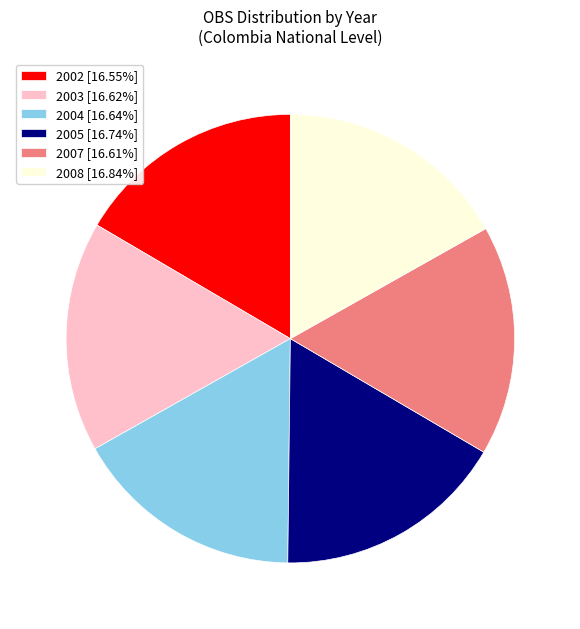

Does any single category account for the majority?

No